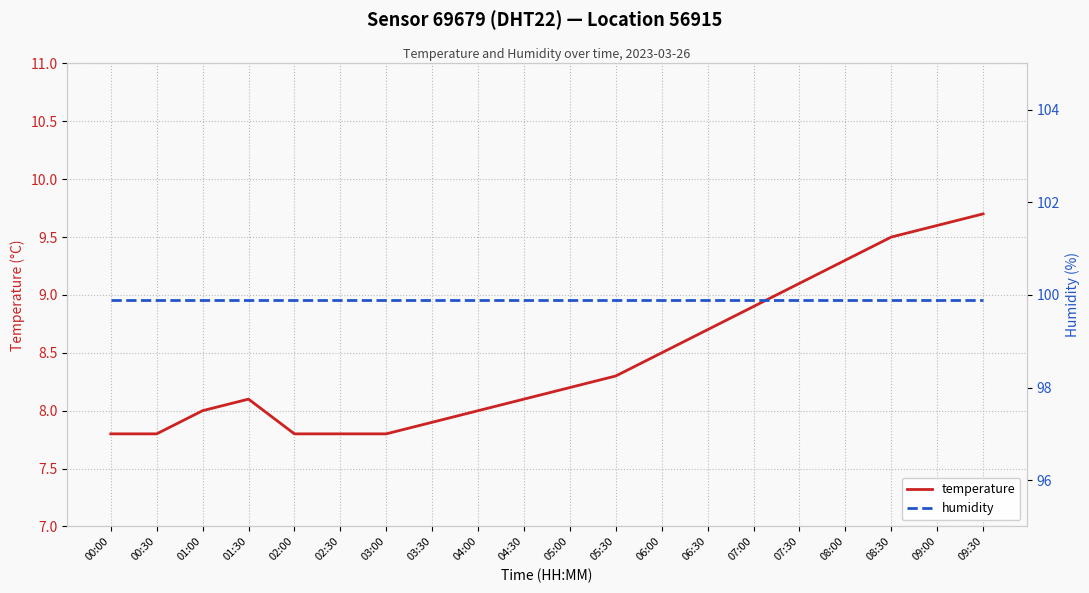

What is the value of the temperature point at the 15th from the left?

8.9